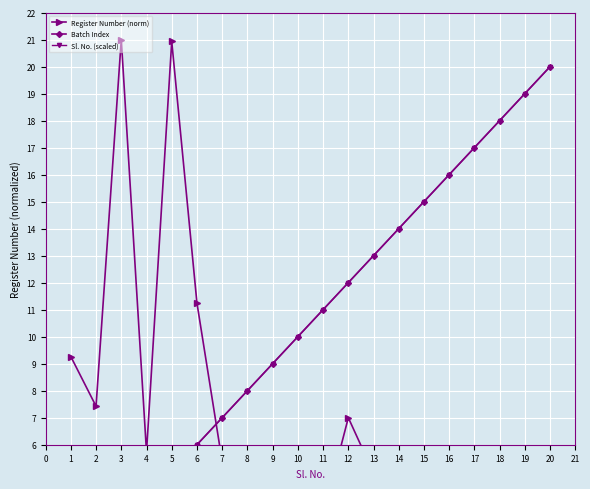

Which series has the largest total across all categories?

Batch Index